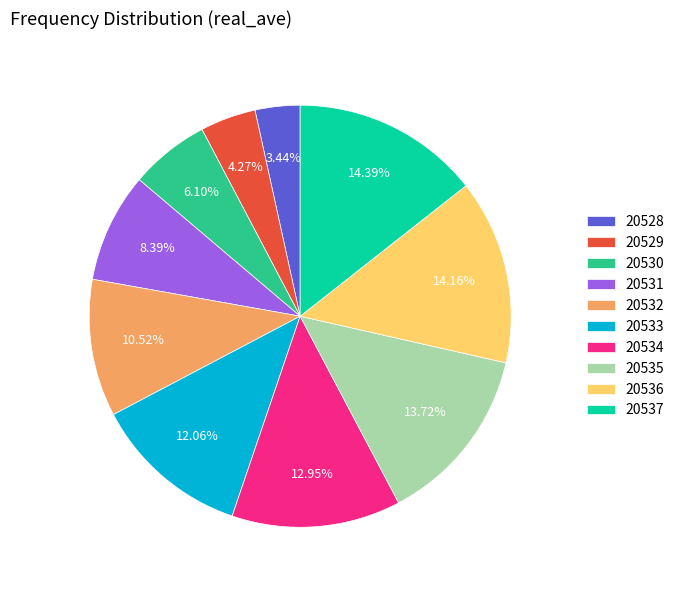

To the nearest percent, what is the average slice percentage?

10%